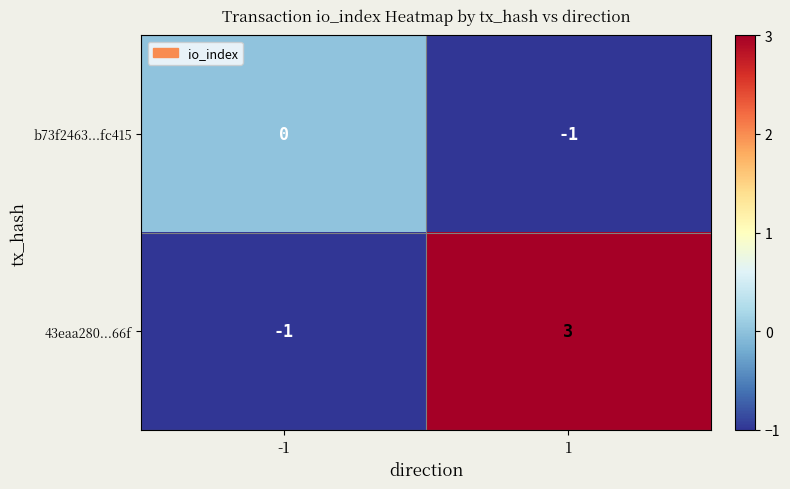

True or false: 43eaa280...66f has a value of 0 at -1.

False